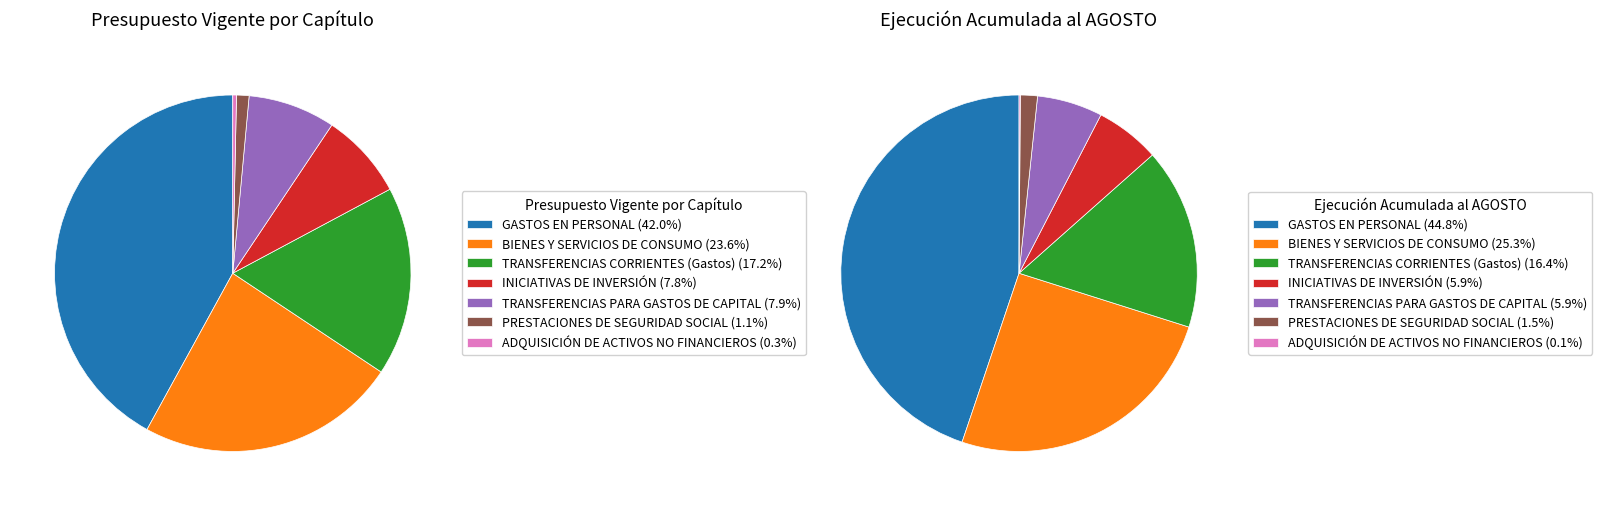

To the nearest percent, what is the difference between the largest and smallest slice percentages?

42%